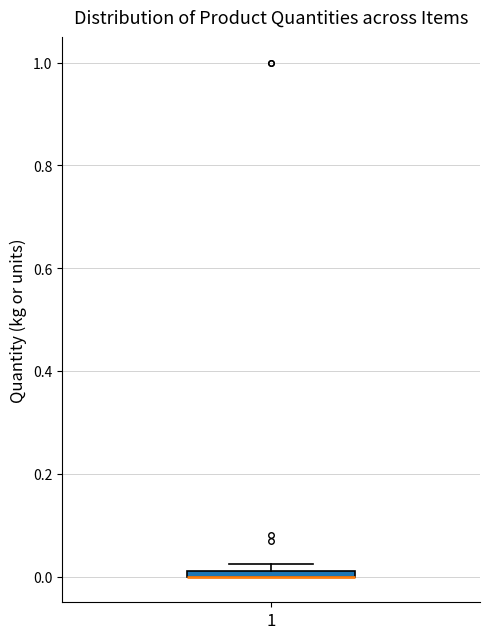

Where is the upper edge of the box at x = 1 on the y-axis? The values are not printed on the chart, so give them approximately, as read against the axis.

0.02